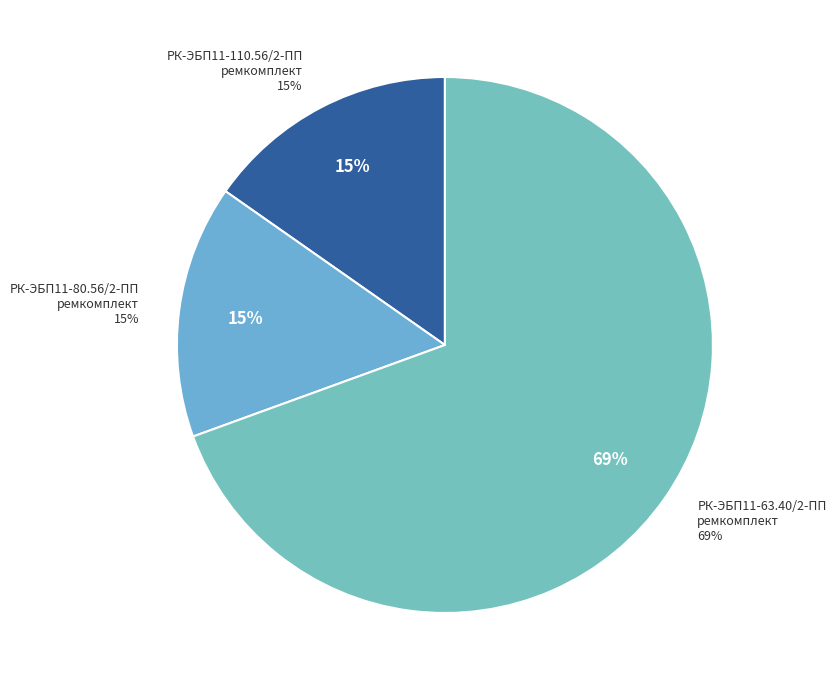

Is there any slice that represents more than half of the pie?

Yes